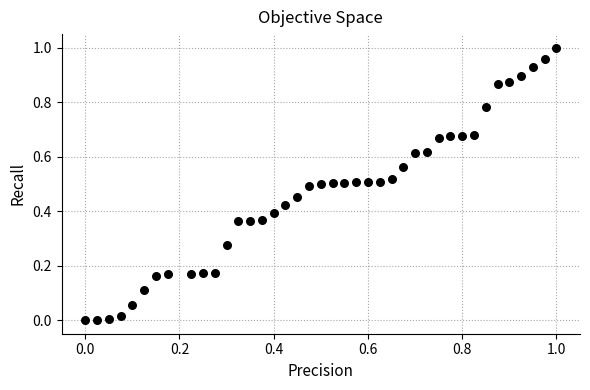

How many points are shown in the scatter plot?

40